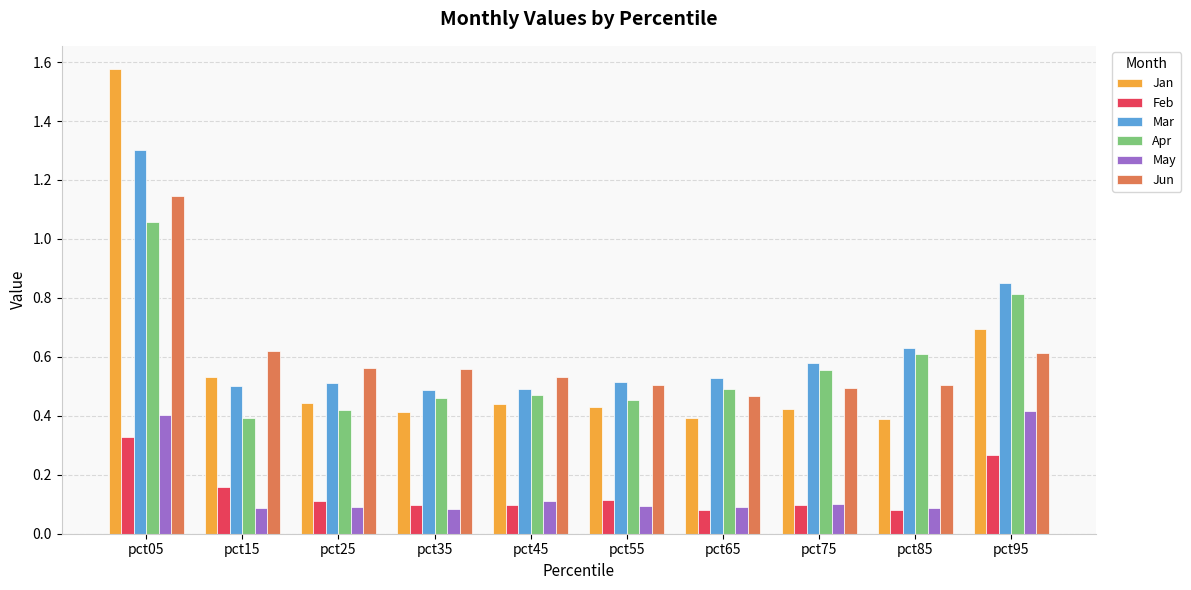

Which series has the widest spread of values?

Jan